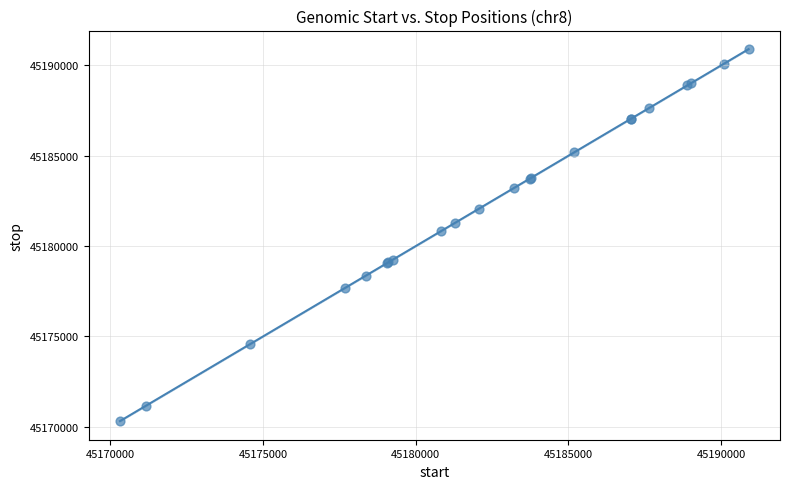

What Y value in the scatter plot is closest to 45180605?

45180834